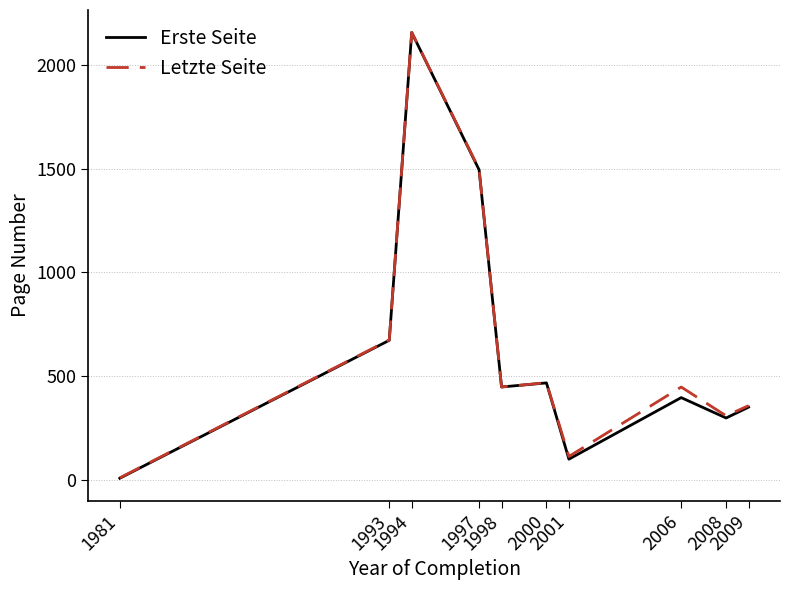

Which series has the widest spread of values?

Erste Seite